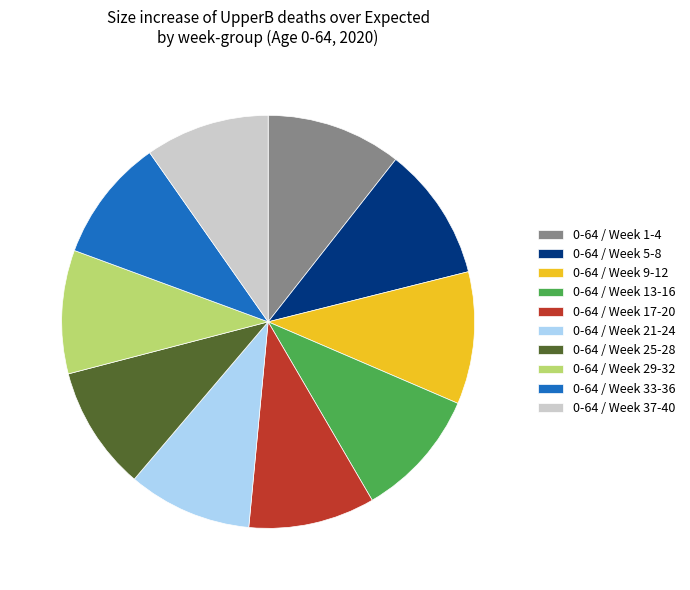

Do 0-64 / Week 25-28 and 0-64 / Week 13-16 together represent more than half of the pie?

No